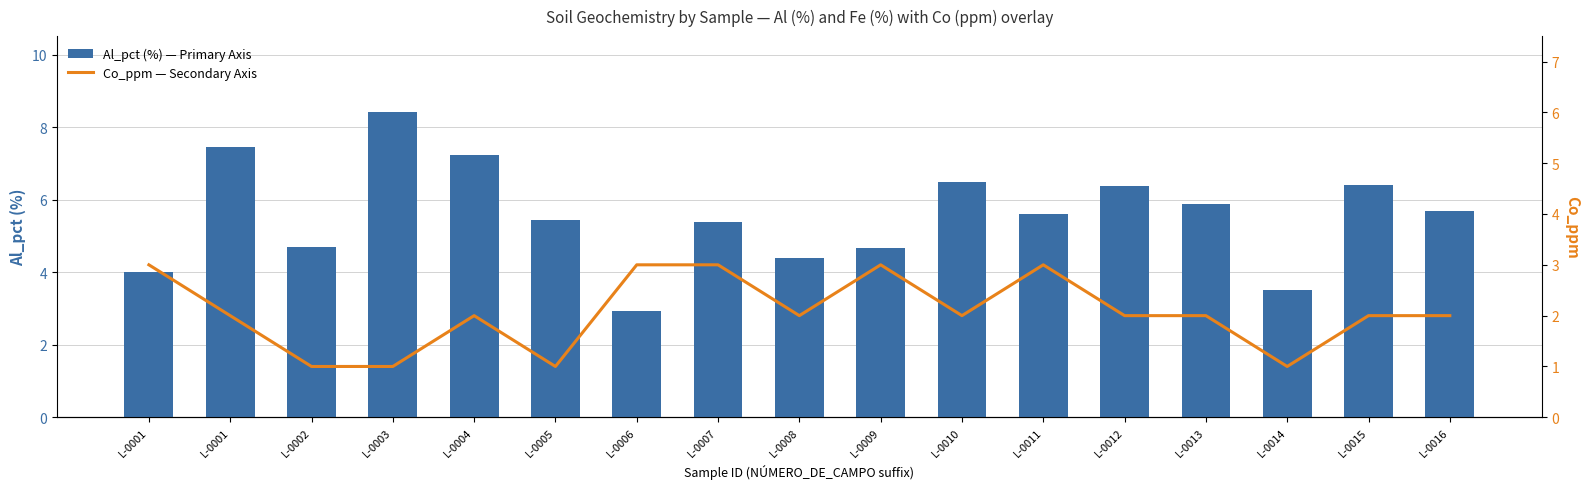

Reading left to right, list all the values displayed in this chart.

Al_pct (%) — Primary Axis: 4.0	7.5	4.7	8.4	7.2	5.5	2.9	5.4	4.4	4.7	6.5	5.6	6.4	5.9	3.5	6.4	5.7
Co_ppm — Secondary Axis: 3.0	2.0	1.0	1.0	2.0	1.0	3.0	3.0	2.0	3.0	2.0	3.0	2.0	2.0	1.0	2.0	2.0